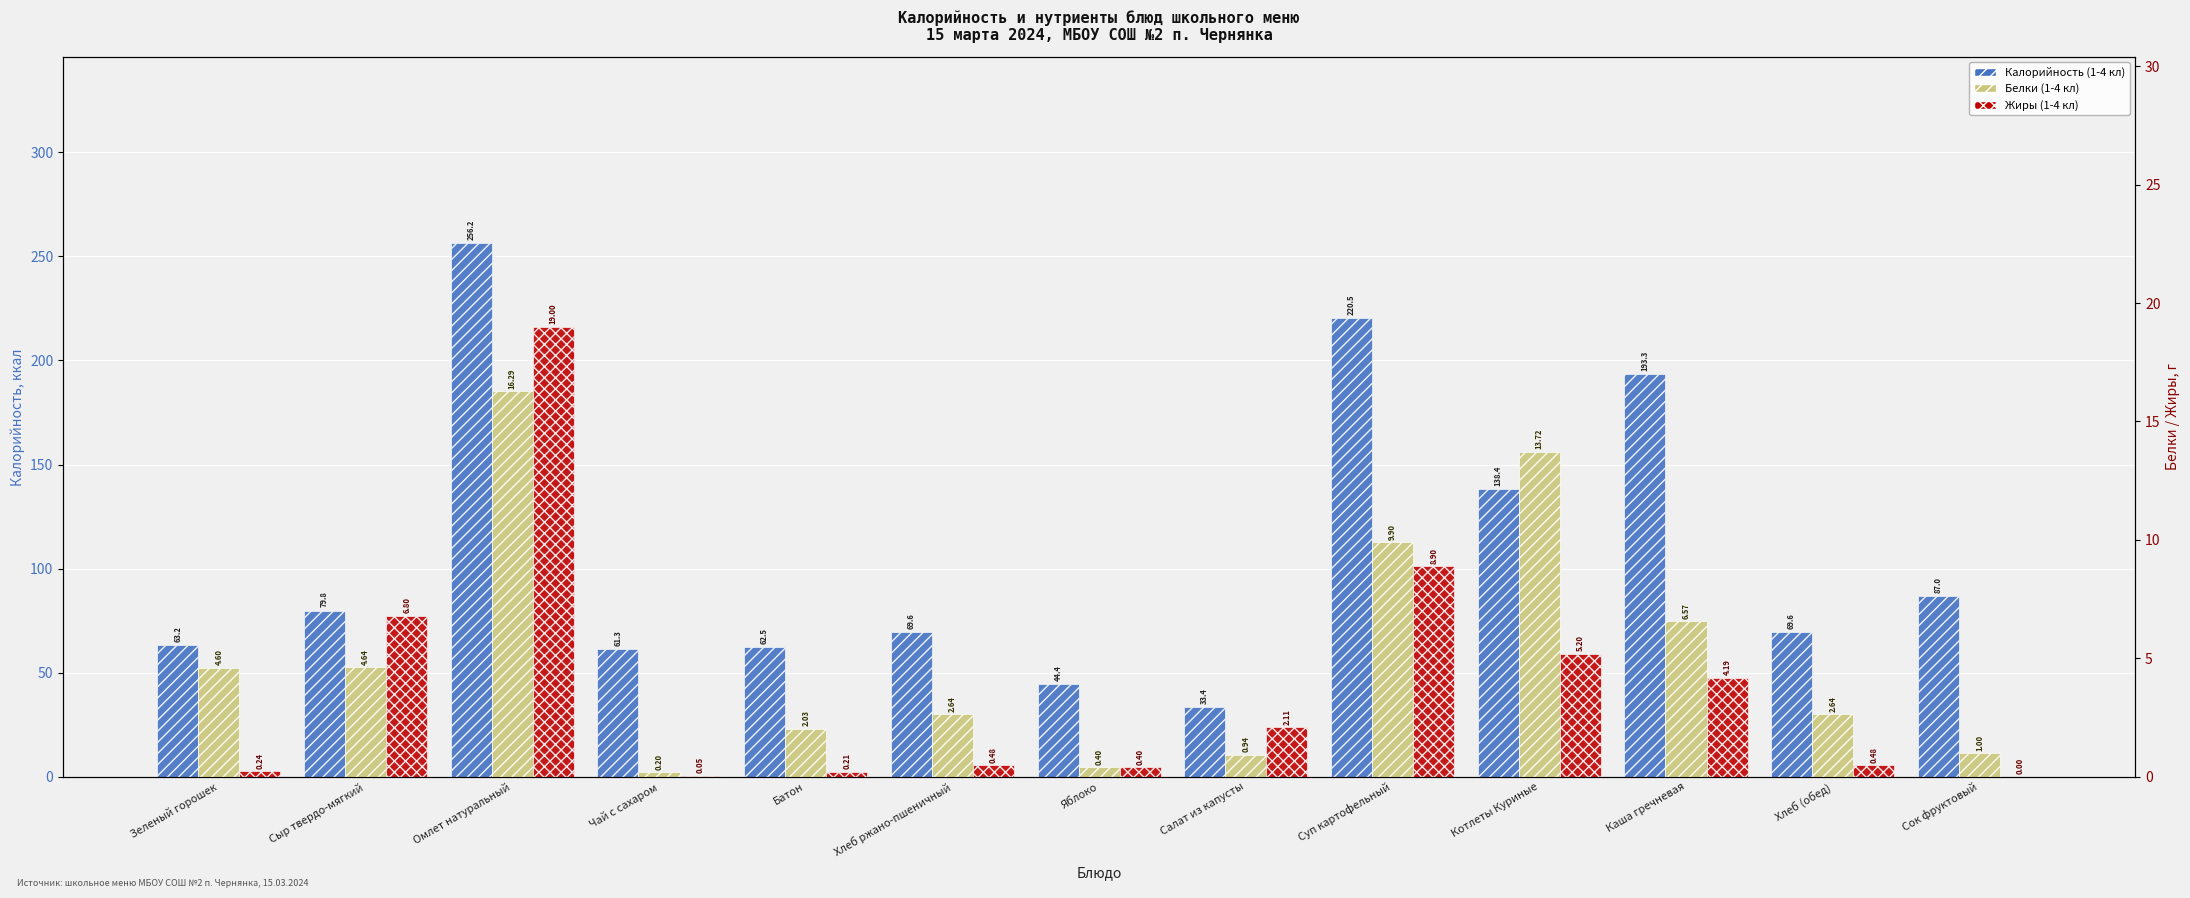

What is the sum of all Калорийность (1-4 кл) values?

1379.2